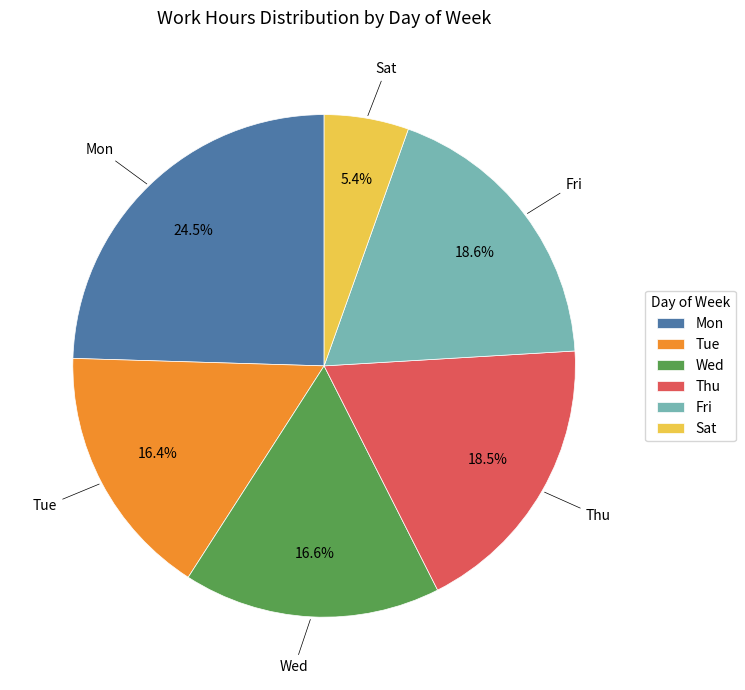

Which slice is the smallest?

Sat